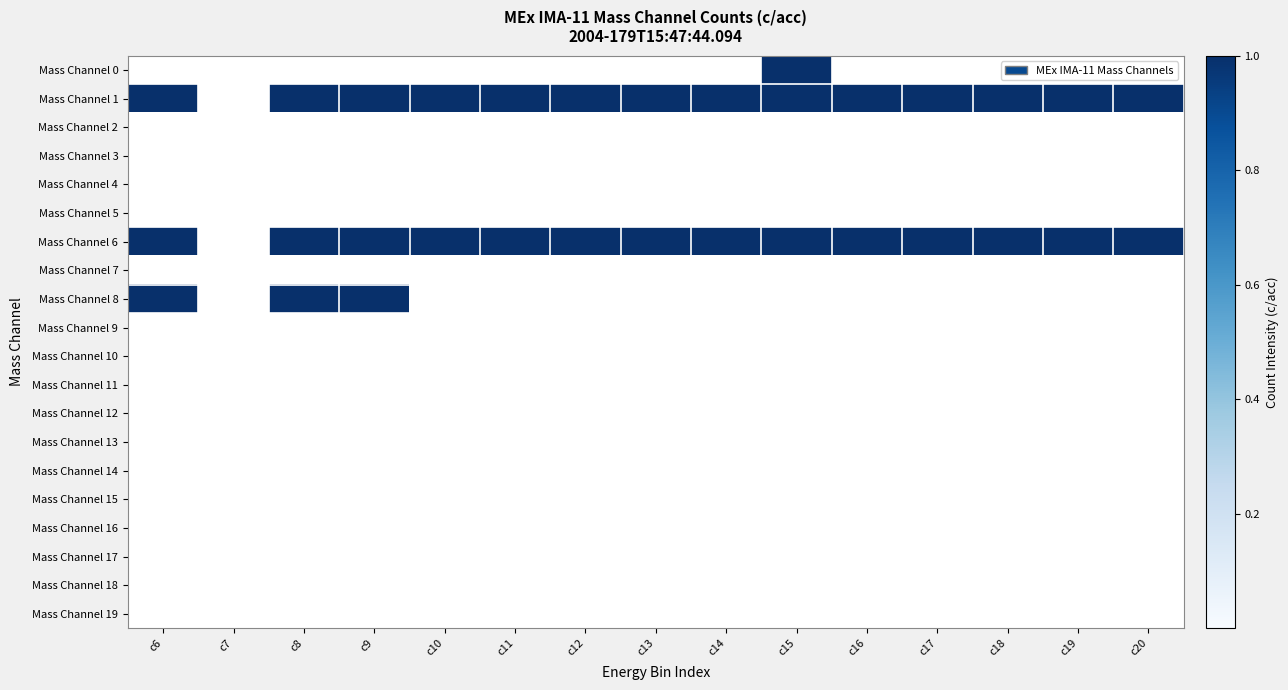

At which category does the chart reach its peak across all series?

c15